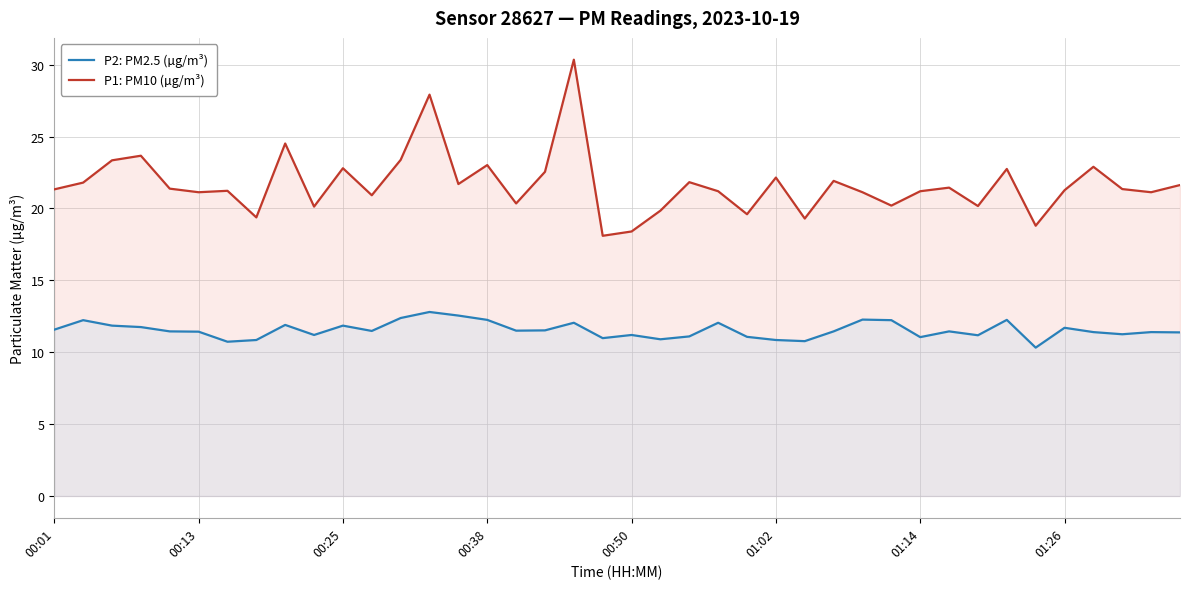

How many lines are shown in the chart?

2